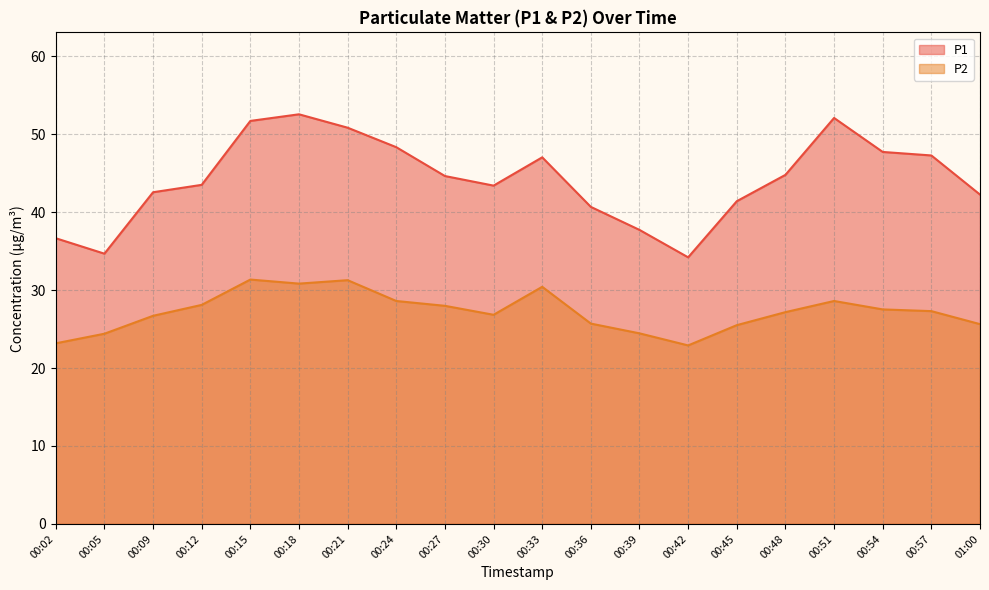

True or false: P2 and P1 cross at least once.

False